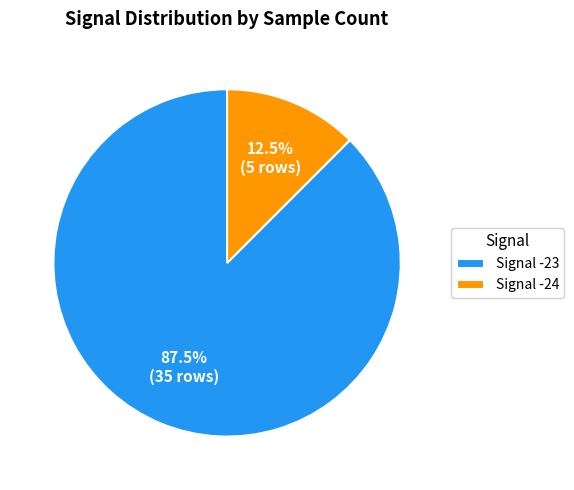

What is the largest slice in the pie chart?

Signal -23